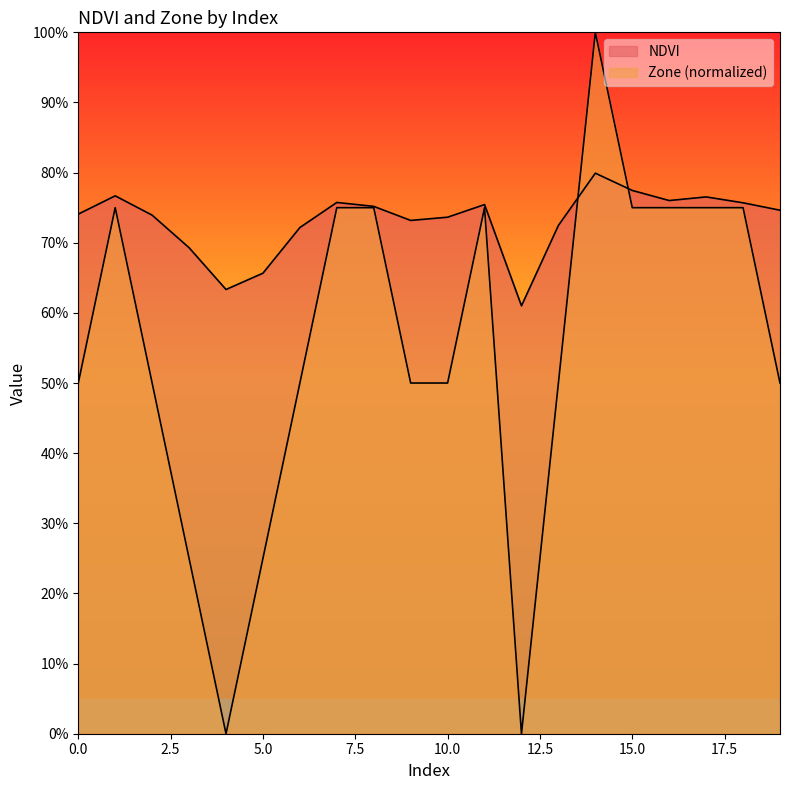

How many Zone values are between 0 and 1?

20